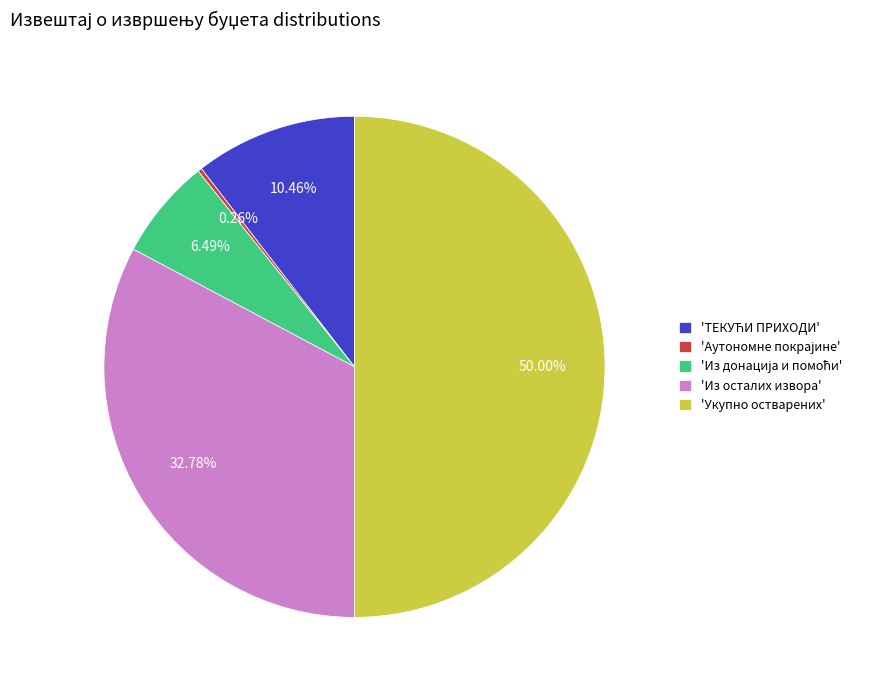

Is 'Из осталих извора' the majority of the pie?

No